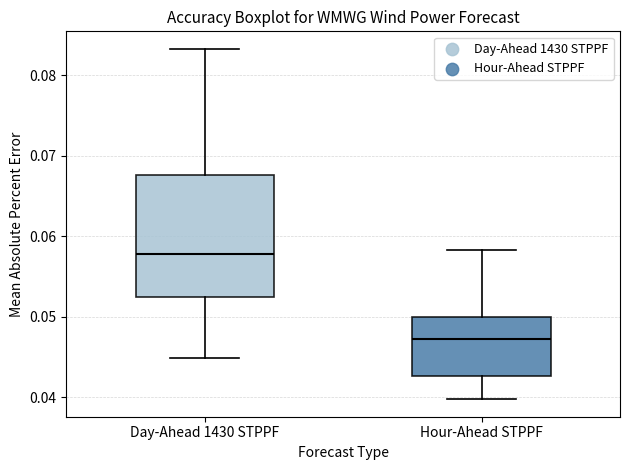

Which box is the tallest, from its lower edge to its upper edge?

Day-Ahead 1430 STPPF